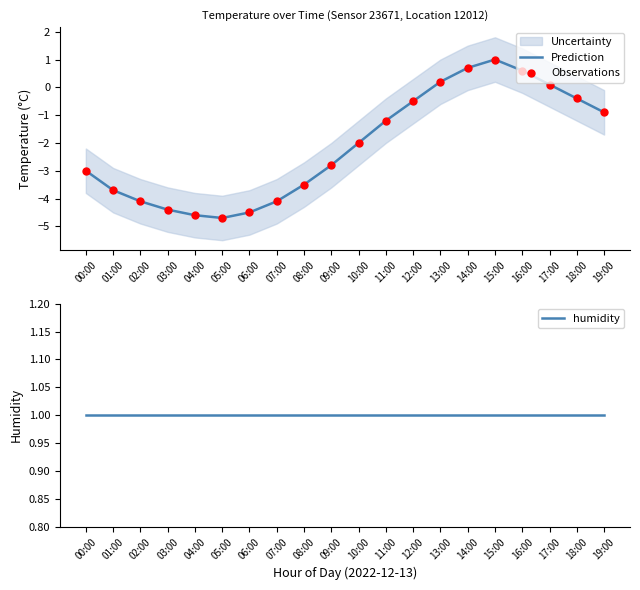

Which series has the largest total across all categories?

humidity